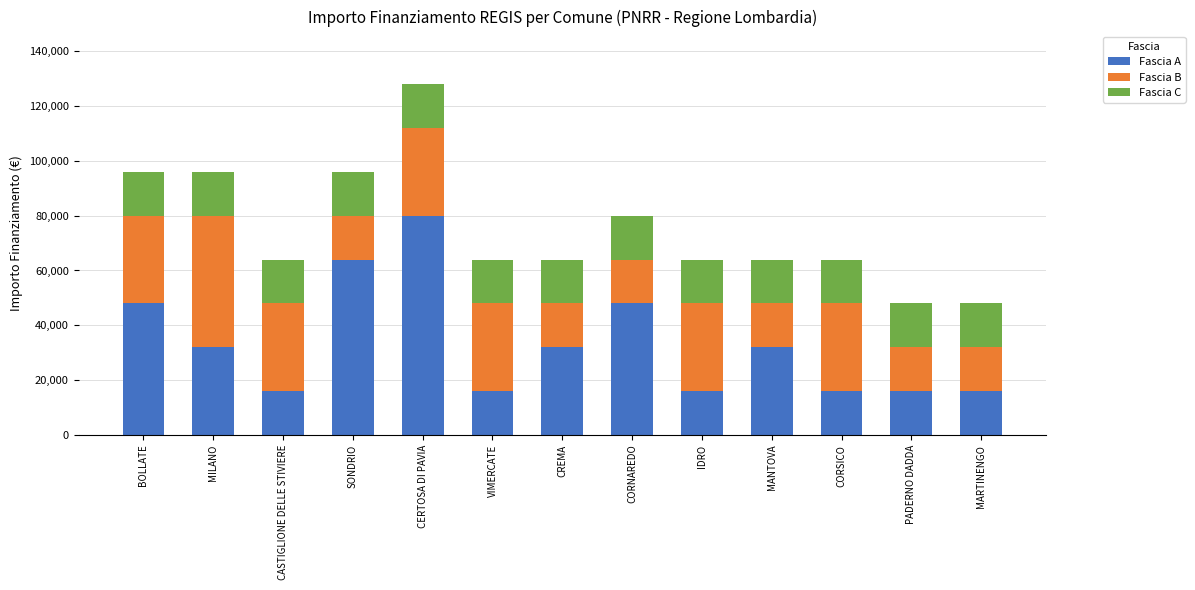

At which label does Fascia A reach its peak?

CERTOSA DI PAVIA